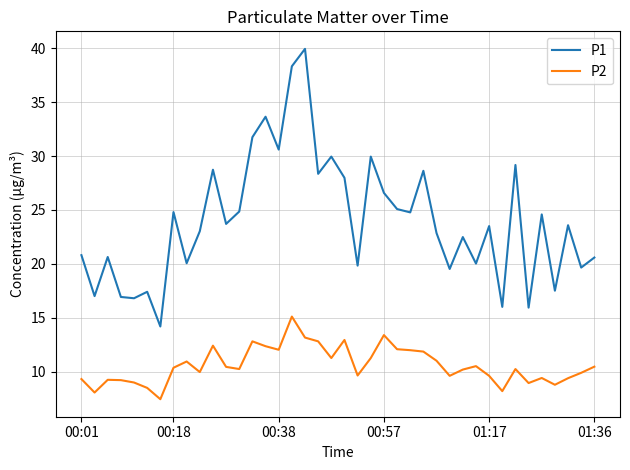

What is the sum of all P2 values?

423.6